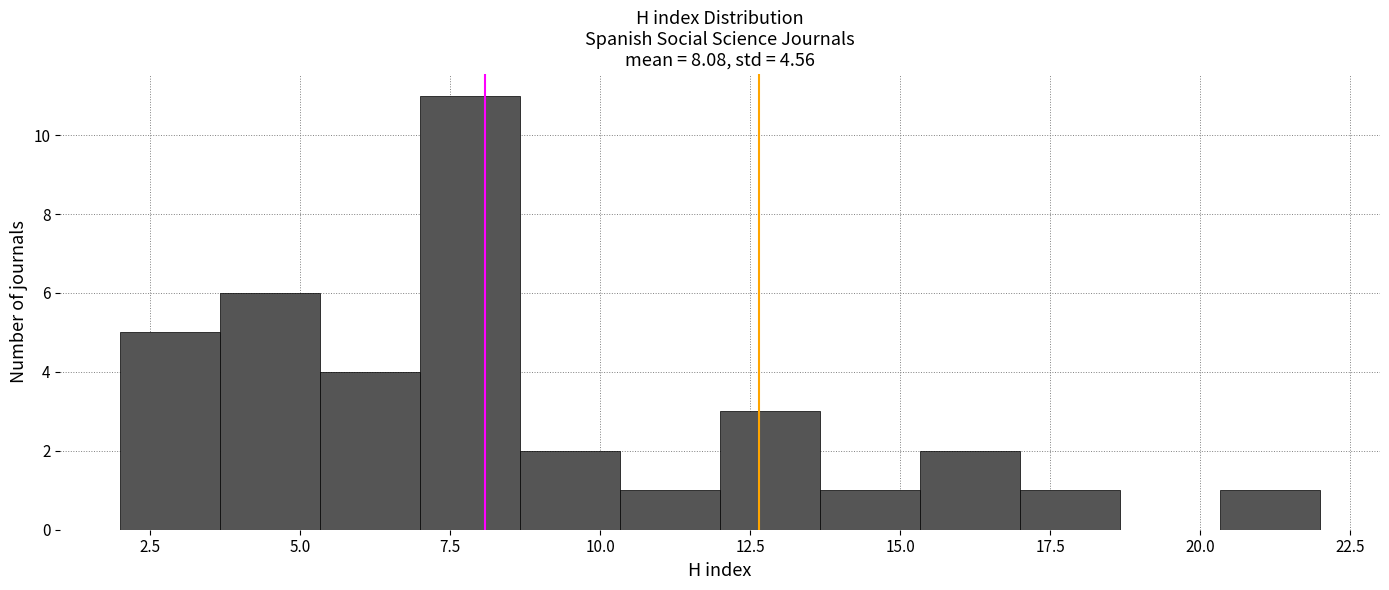

Read against the x-axis, roughly where is the centre of the tallest bar?

8.0